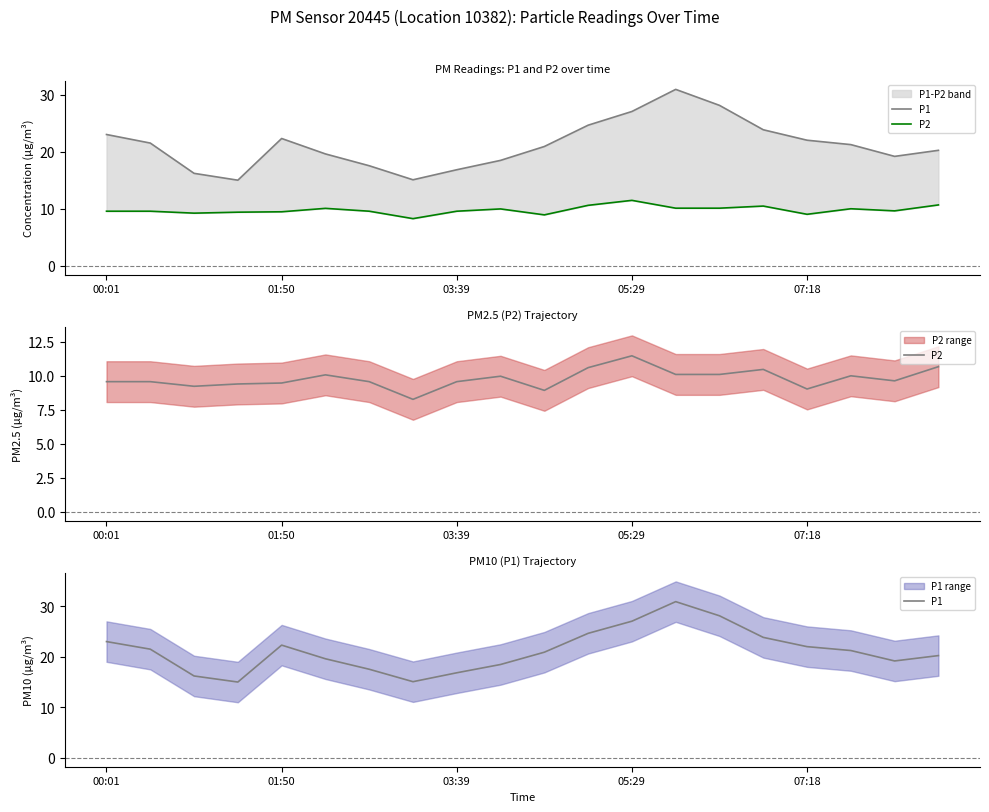

What is the sum of all P1 values?

423.5